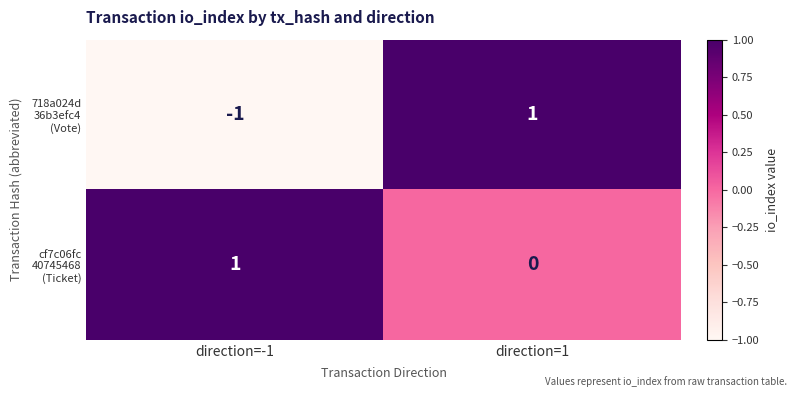

At which category is the sum across all series the highest?

direction=1